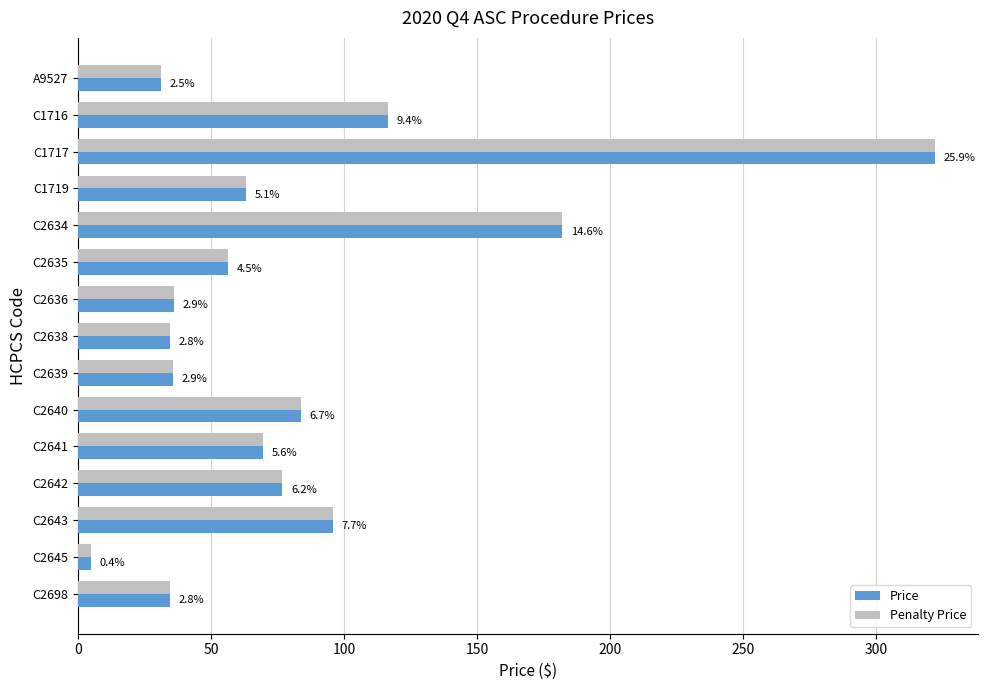

What are all the series names shown in the legend?

Price, Penalty Price